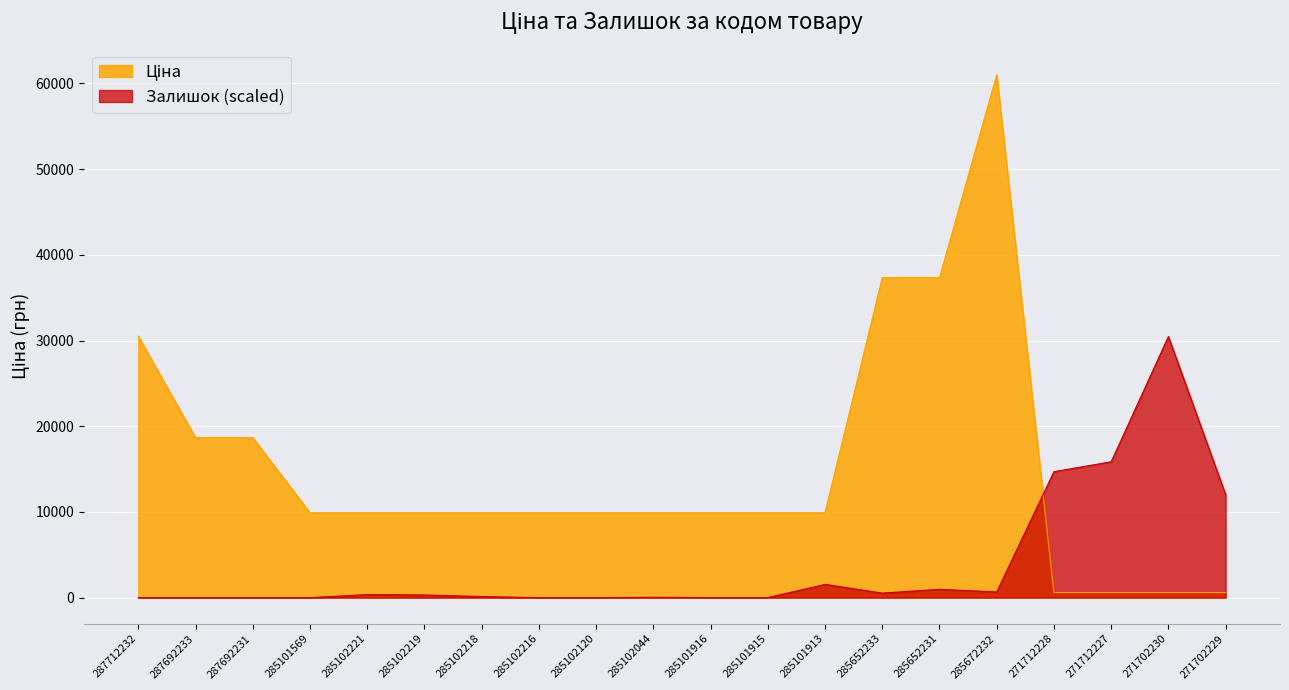

What is the greatest value displayed?

61024.7